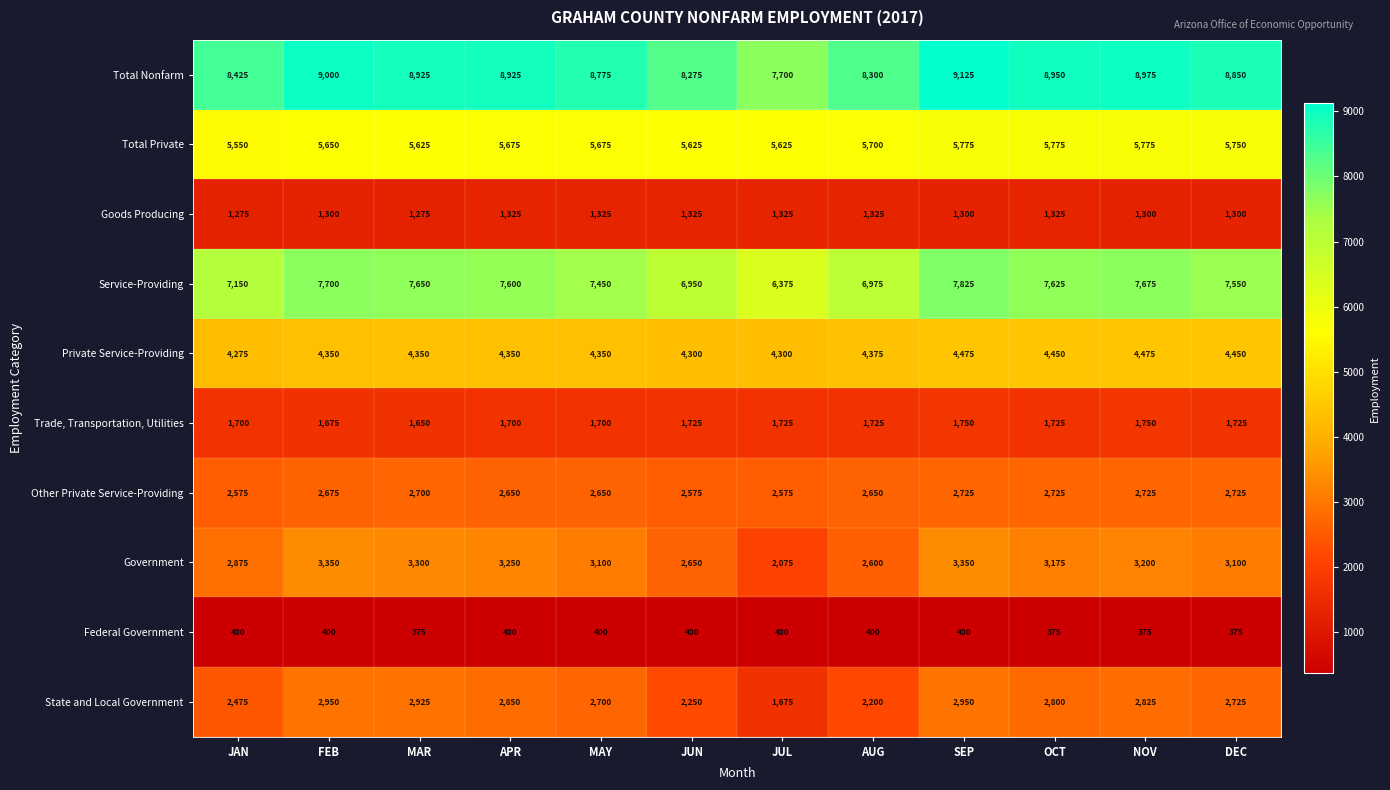

List the series in order of their peak value, highest first.

Total Nonfarm, Service-Providing, Total Private, Private Service-Providing, Government, State and Local Government, Other Private Service-Providing, Trade, Transportation, Utilities, Goods Producing, Federal Government